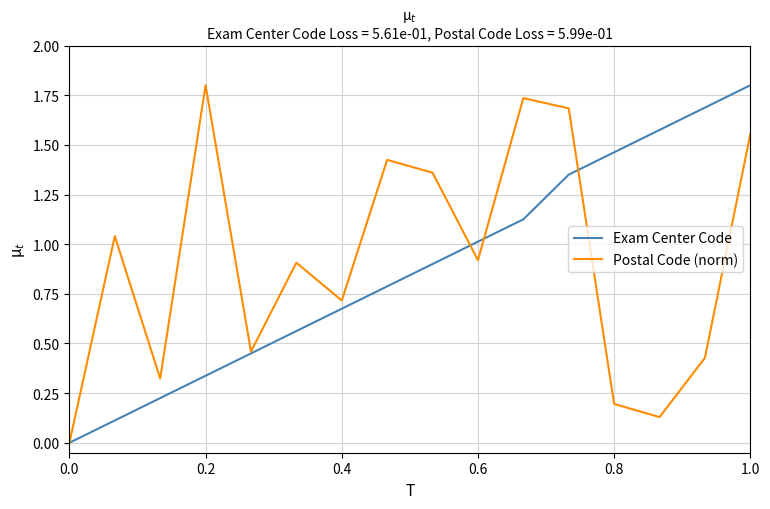

What is the value of the Exam Center Code point at the 9th from the left?

0.9